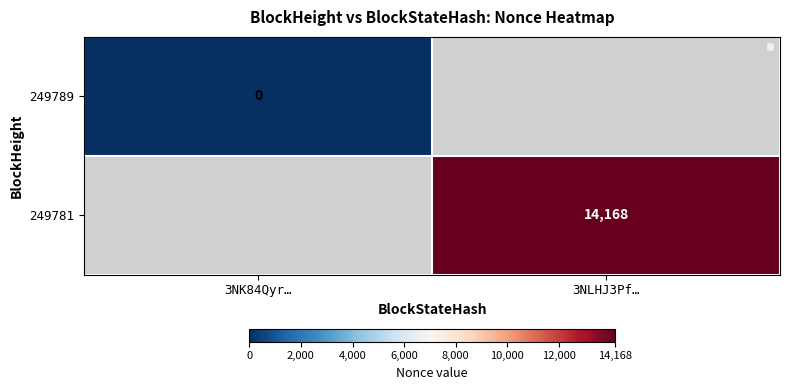

Is the value of 249781 at 3NLHJ3Pf… greater than the value of 249789 at 3NK84Qyr…?

Yes